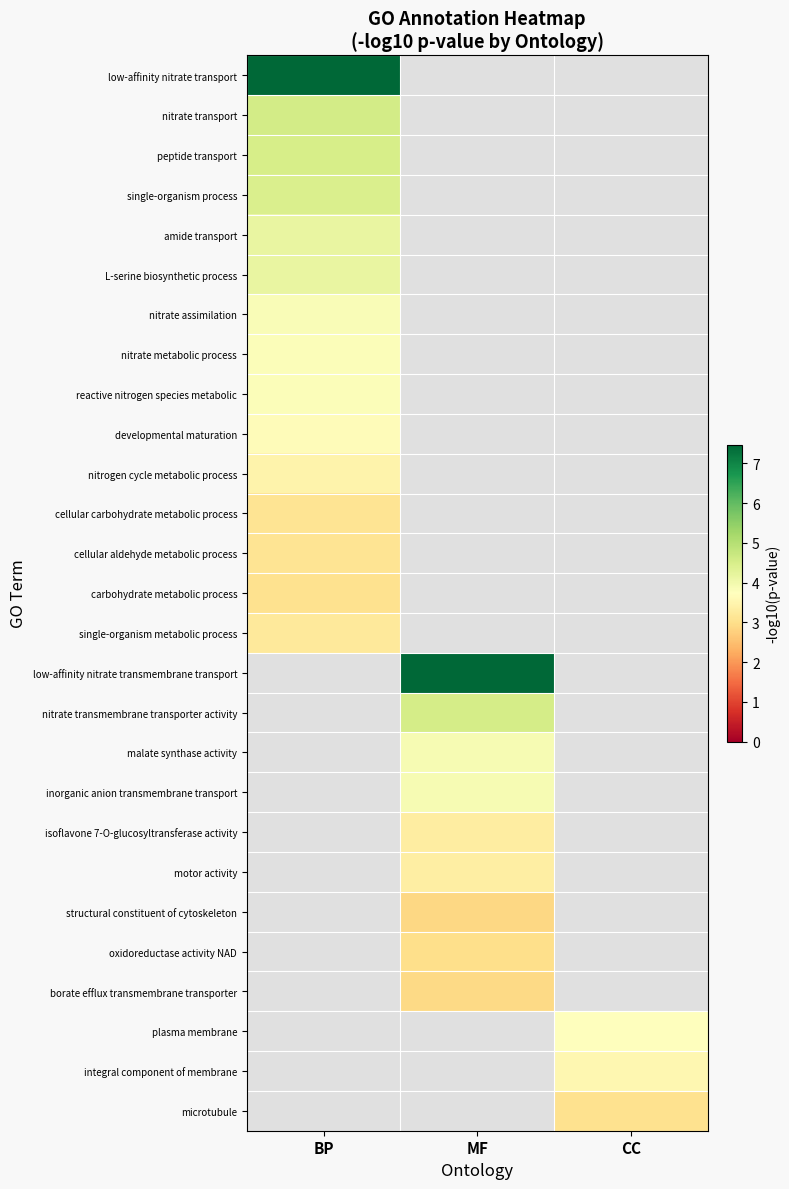

Which label corresponds to the largest value in the chart?

BP